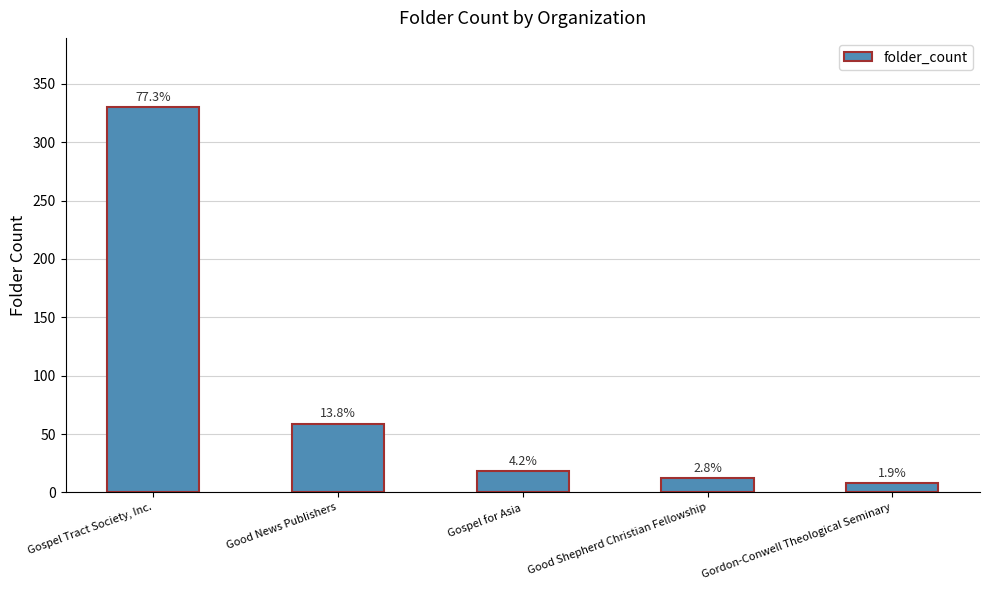

What position from the right is Gospel Tract Society, Inc.?

5